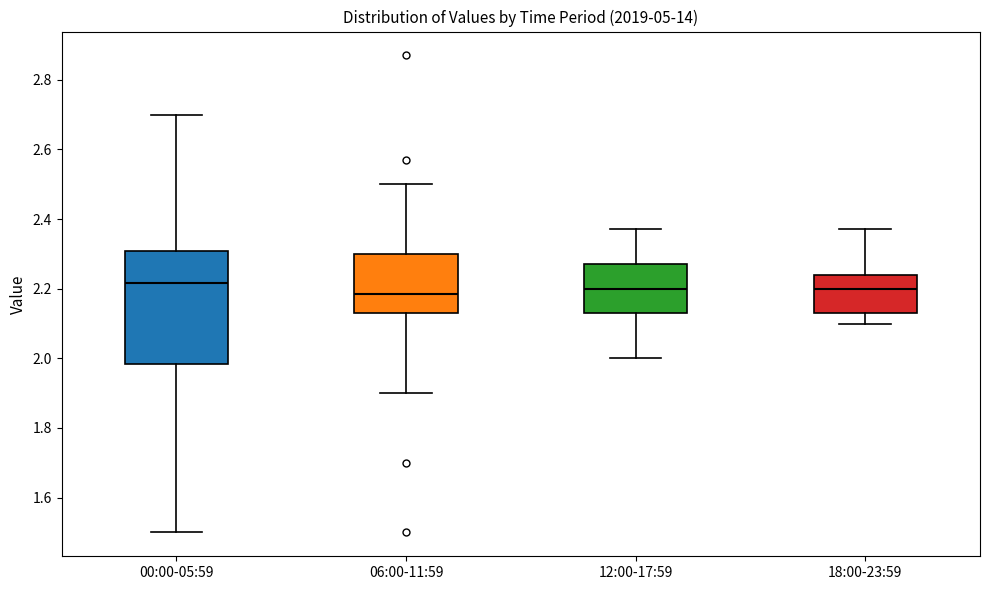

Where does the median line of the box for 18:00-23:59 sit on the y-axis? The values are not printed on the chart, so give them approximately, as read against the axis.

2.20